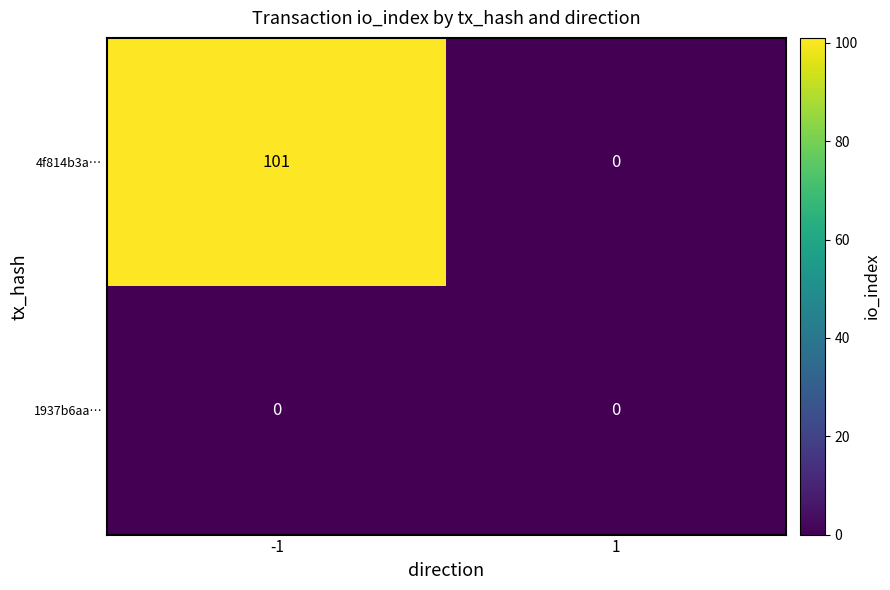

Is the value of 1937b6aa… at -1 greater than the value of 4f814b3a… at -1?

No